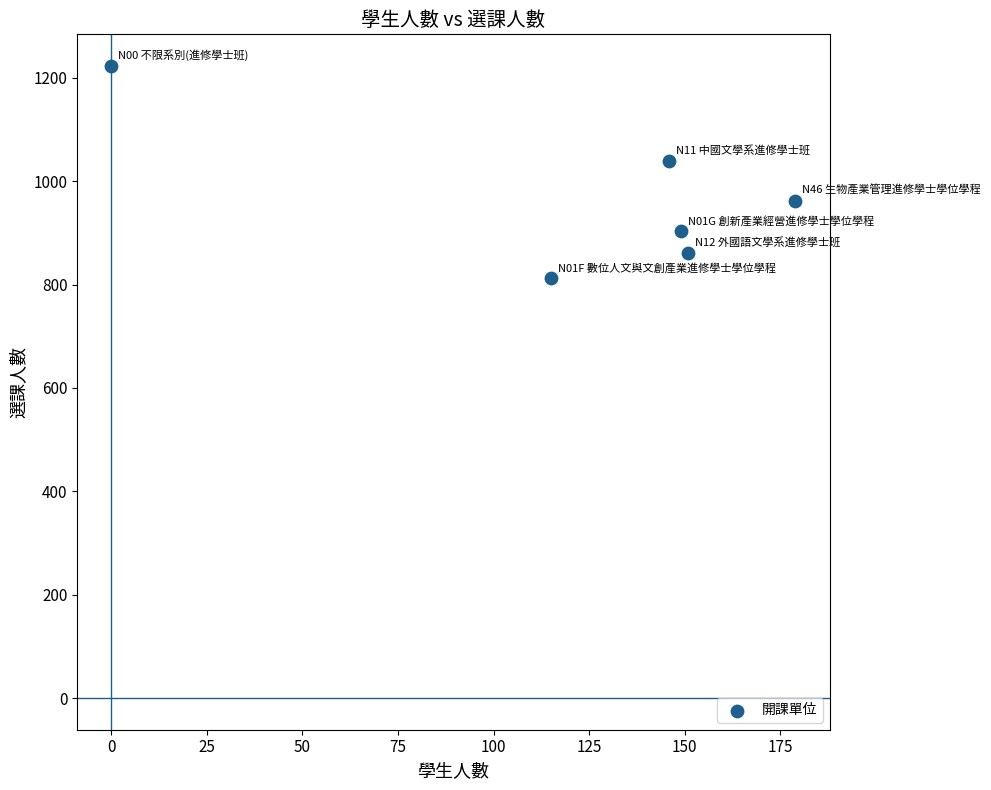

What Y value in the scatter plot is closest to 1017?

1040